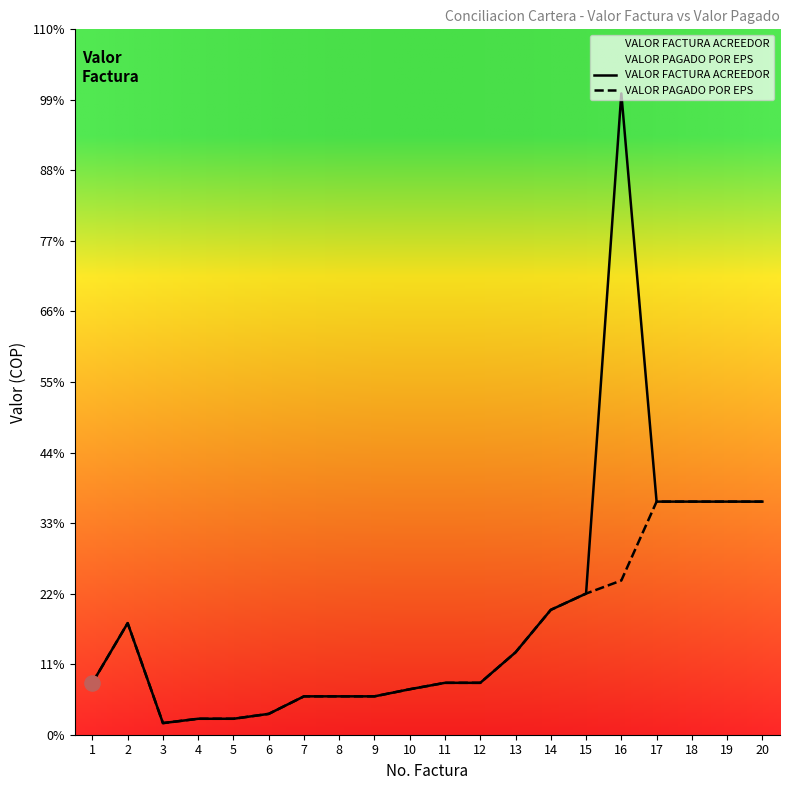

Which series has the largest total across all categories?

VALOR FACTURA ACREEDOR